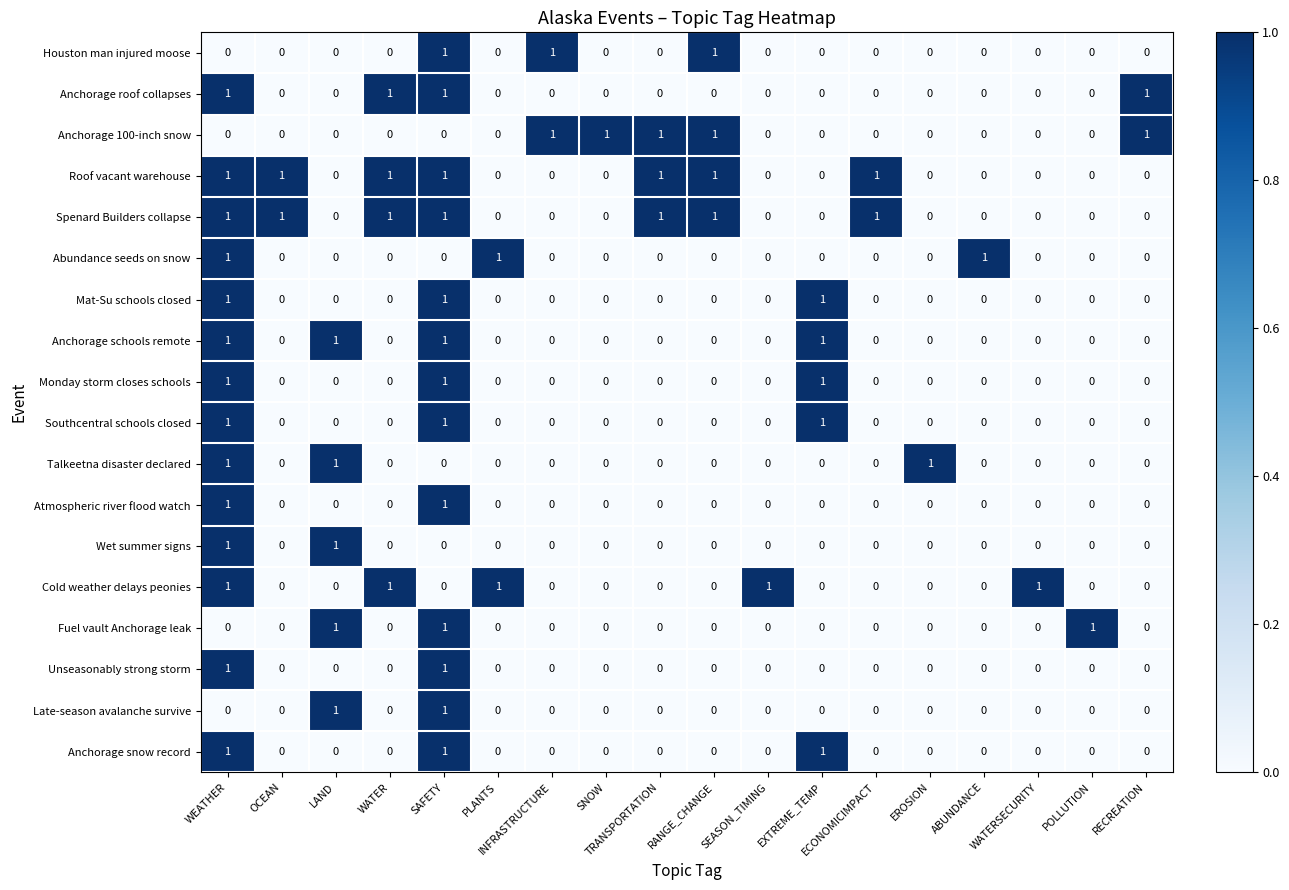

What is the total value across all series at WATER?

4